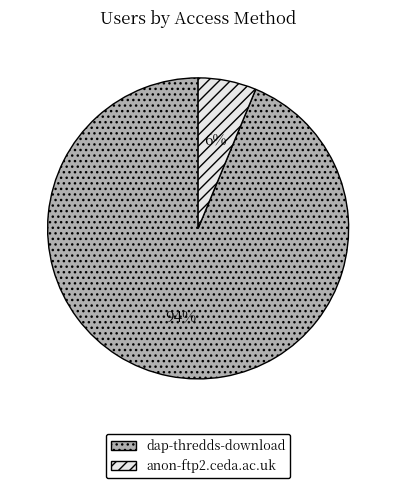

How many slices are in this pie chart?

2